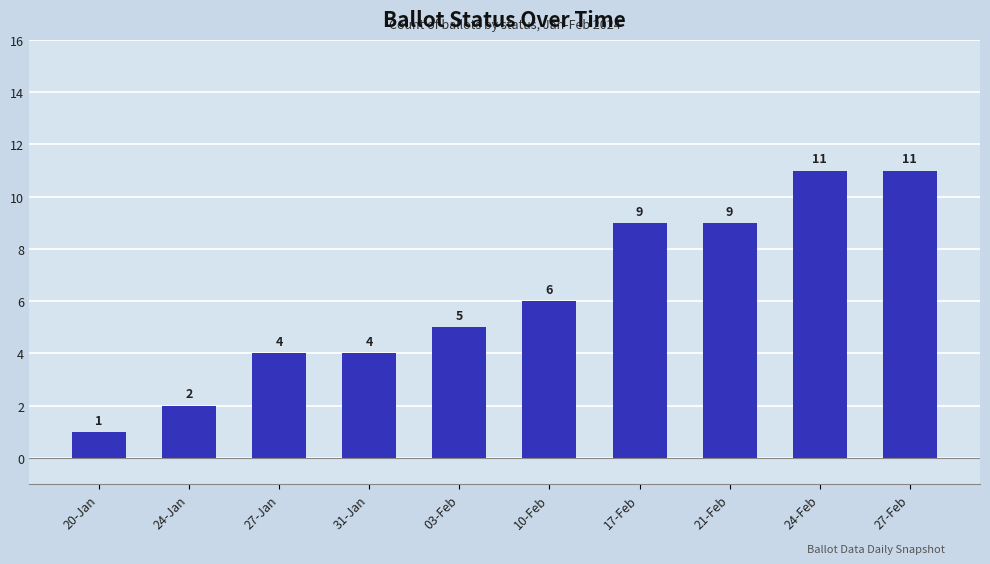

What is the sum of all values?

62